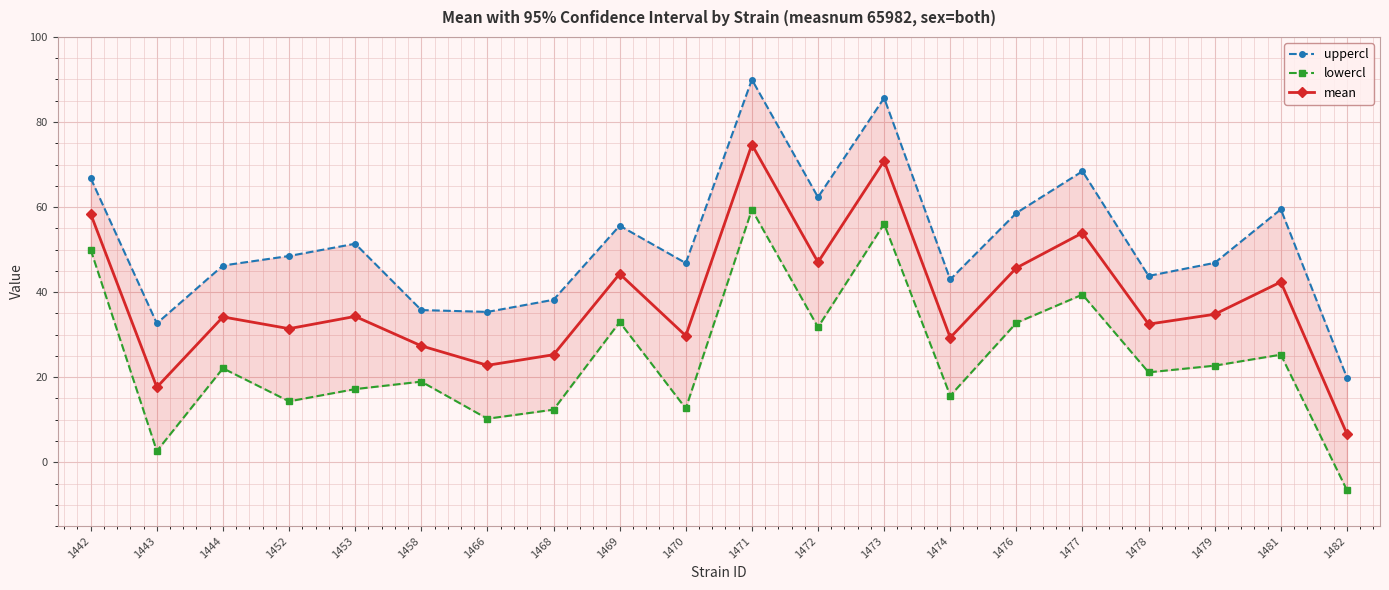

What is the value of the uppercl point at the 9th from the left?

55.6